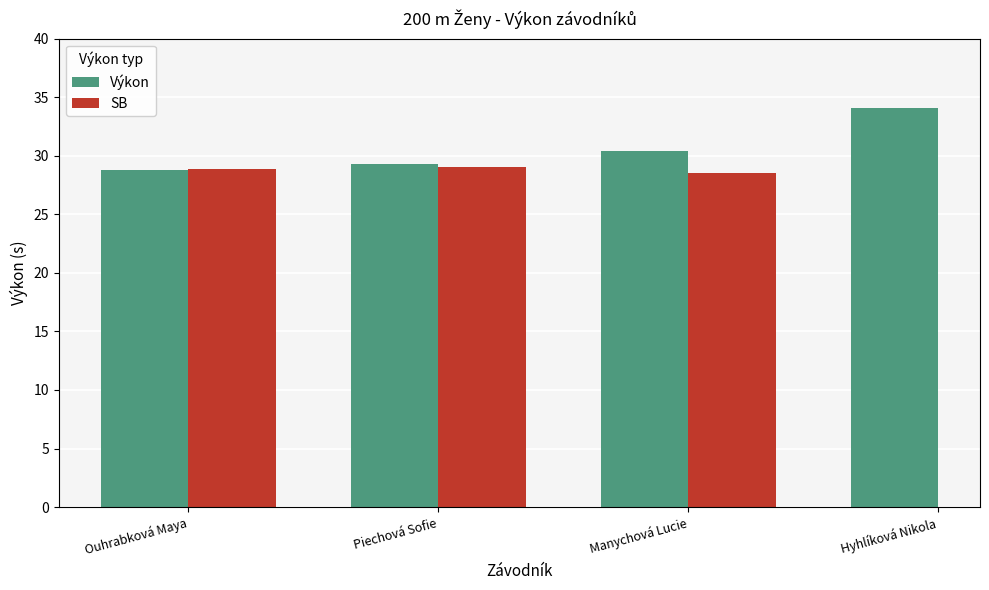

Which series has the widest spread of values?

Výkon